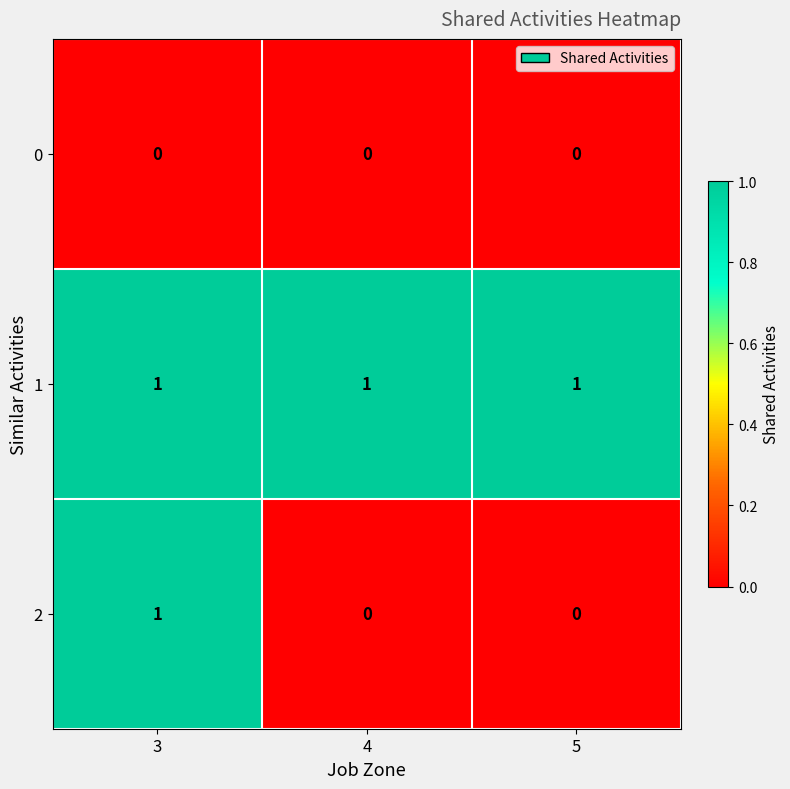

Reading left to right, list all the values displayed in this chart.

0: 0	0	0
1: 1	1	1
2: 1	0	0